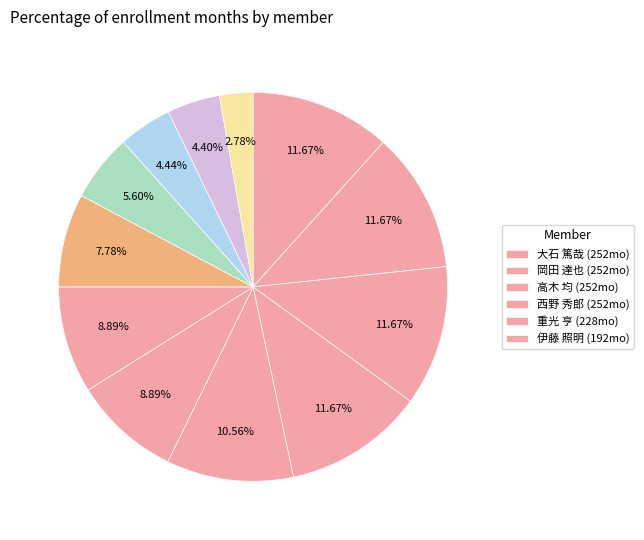

Is there any slice that represents more than half of the pie?

No